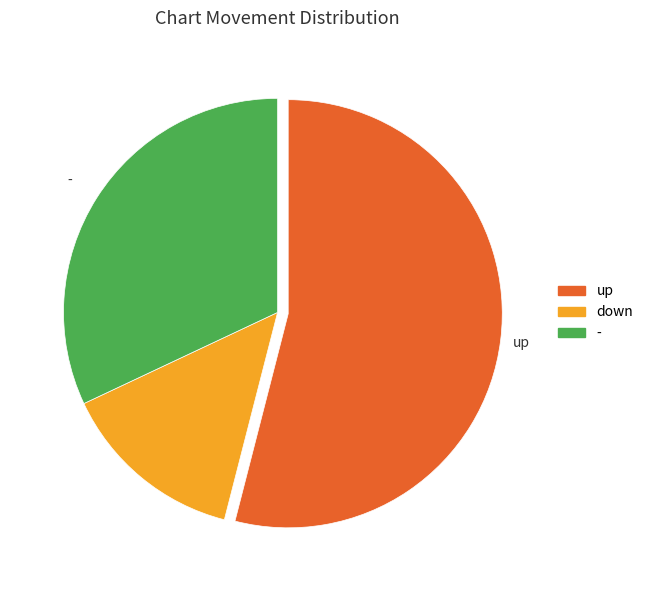

Which has a higher value, - or down?

-